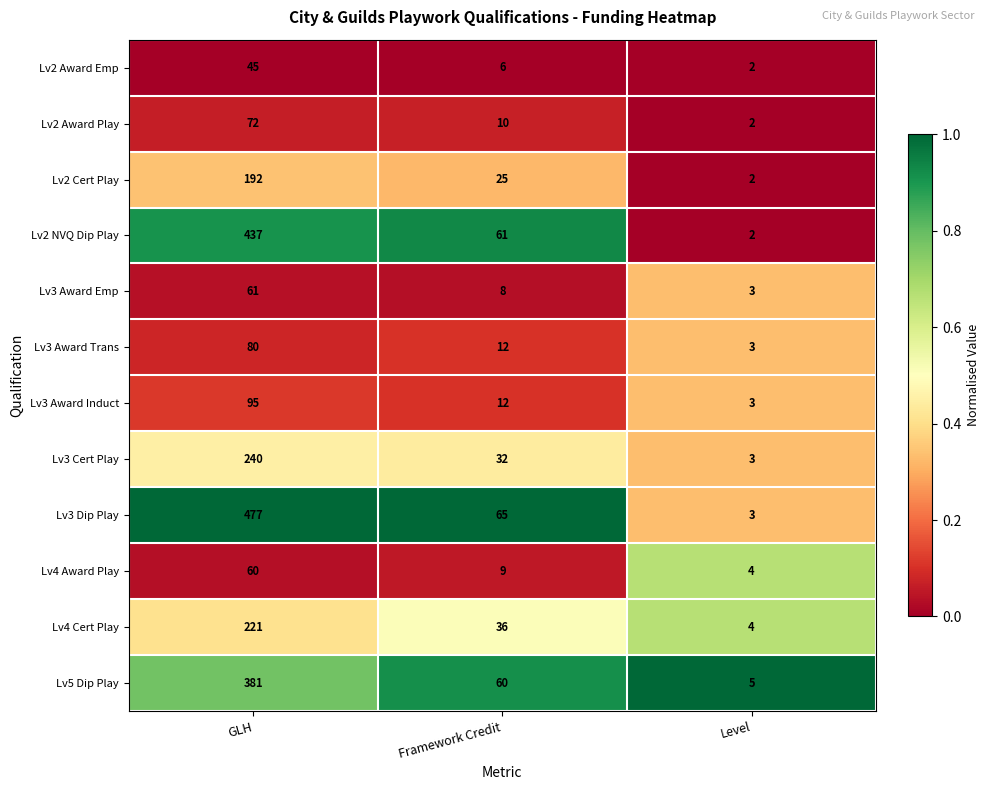

Count the number of data series in this chart.

12